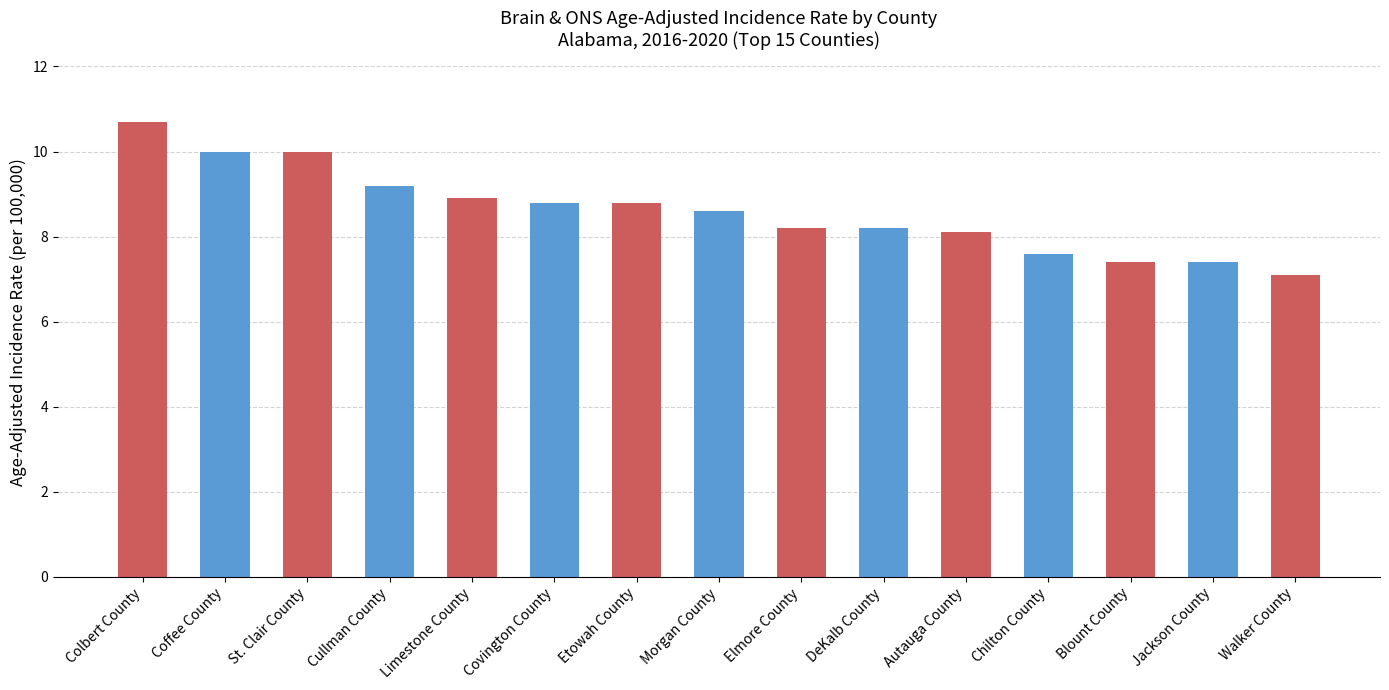

What is the sum of the values at Jackson County and Etowah County?

16.2